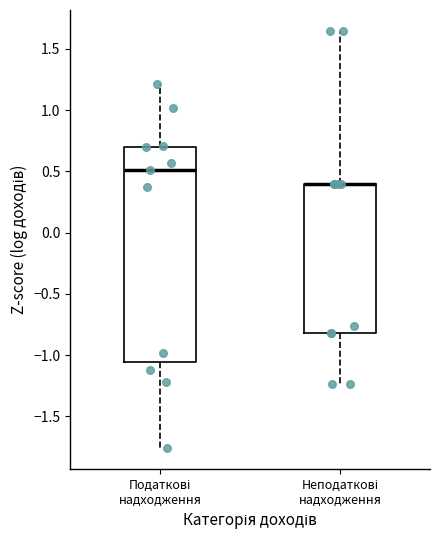

Where is the upper edge of the box for Неподаткові надходження on the y-axis? The values are not printed on the chart, so give them approximately, as read against the axis.

0.40